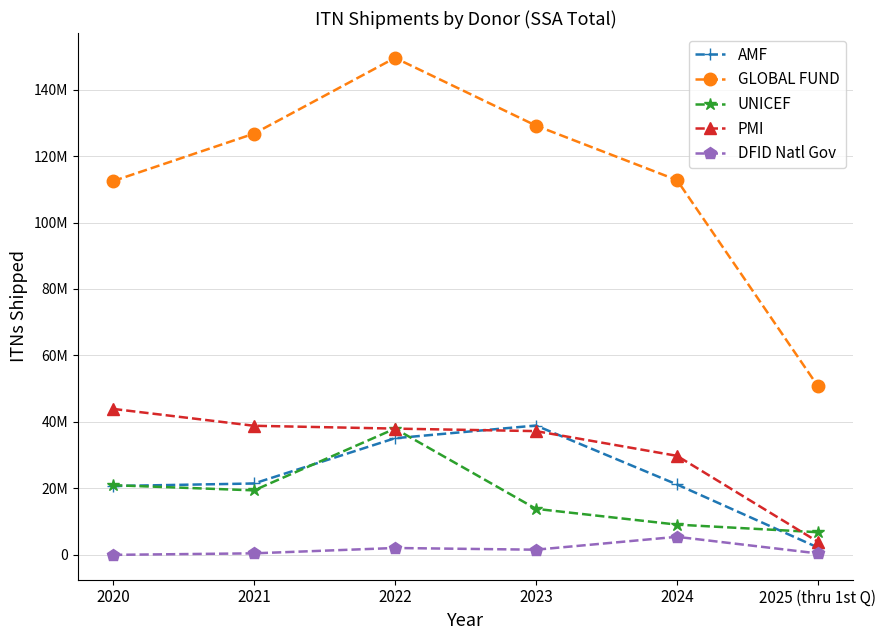

At 2024, list the series in order from smallest to largest.

DFID Natl Gov, UNICEF, AMF, PMI, GLOBAL FUND